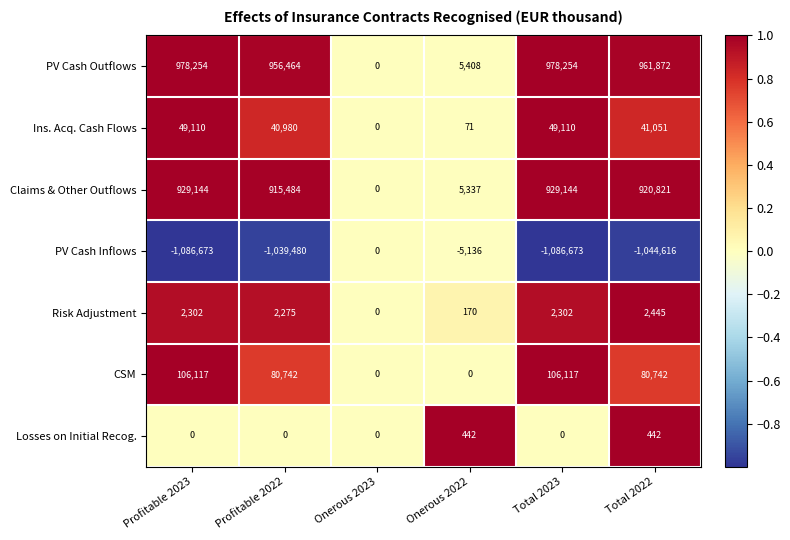

What is the average value of the Risk Adjustment series?

1582